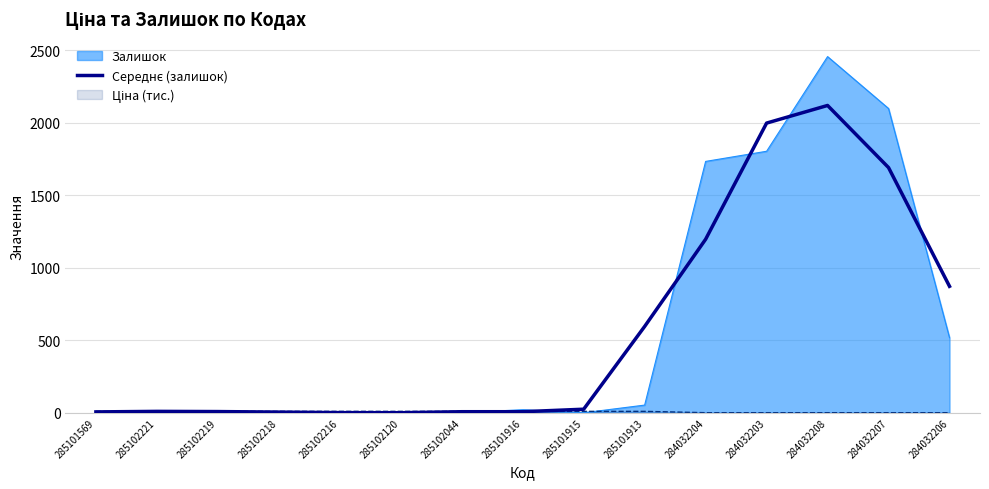

True or false: the data shows 24.7 at 285101915.

True